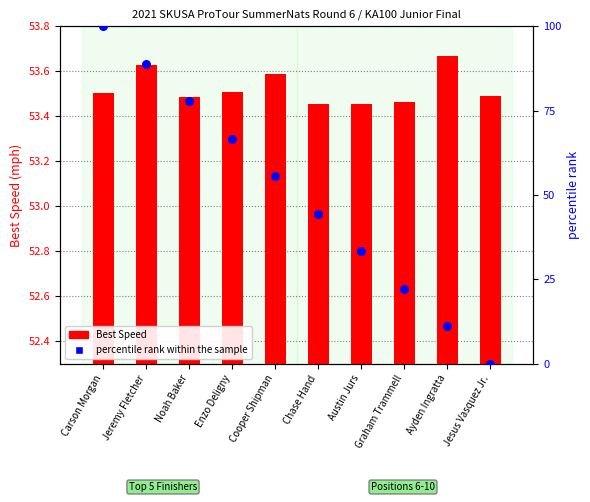

At which category is the sum across all series the highest?

Carson Morgan